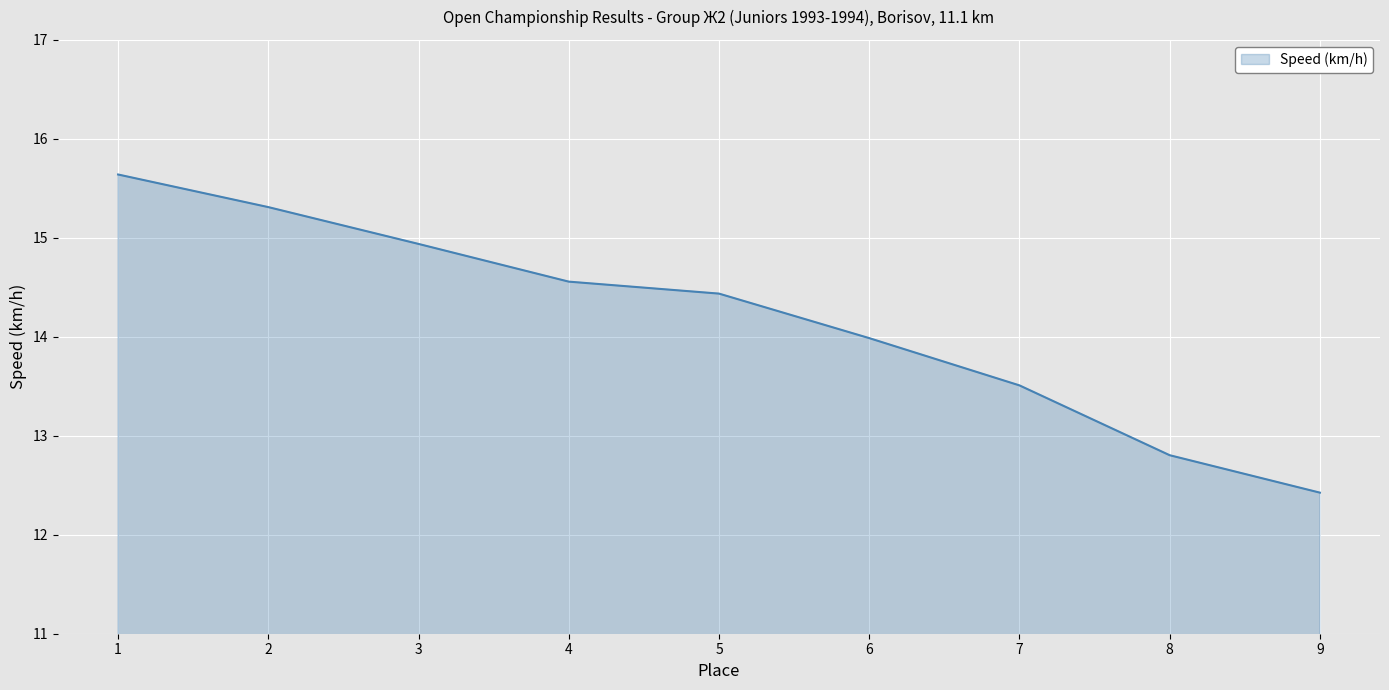

What is the difference between the values at 1 and 9?

3.2